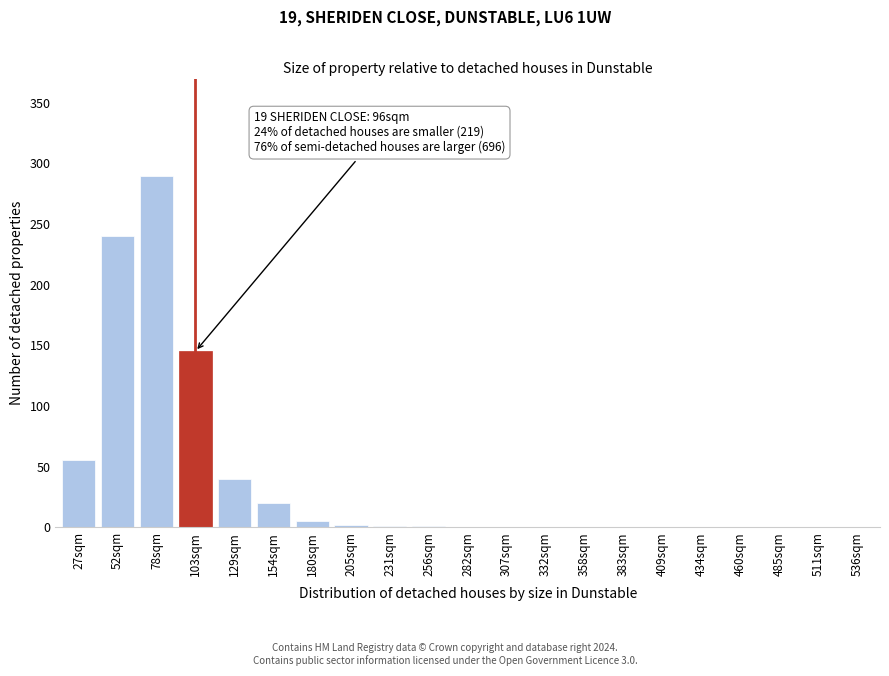

What is the approximate value at 103sqm, to the nearest 50?

150